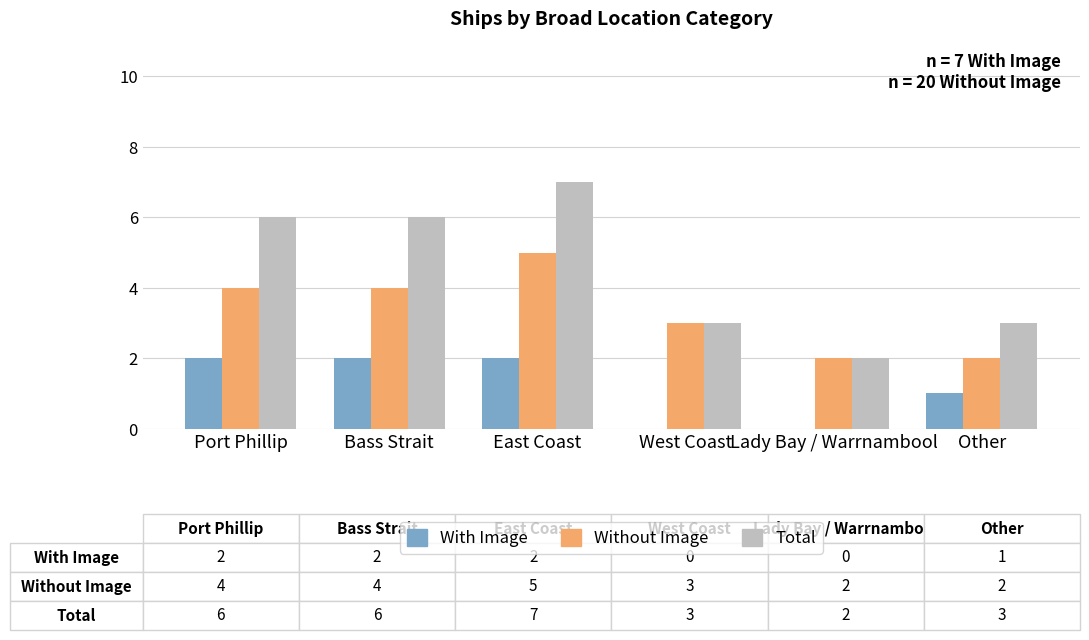

Is it true that Without Image equals 5 at Port Phillip?

False